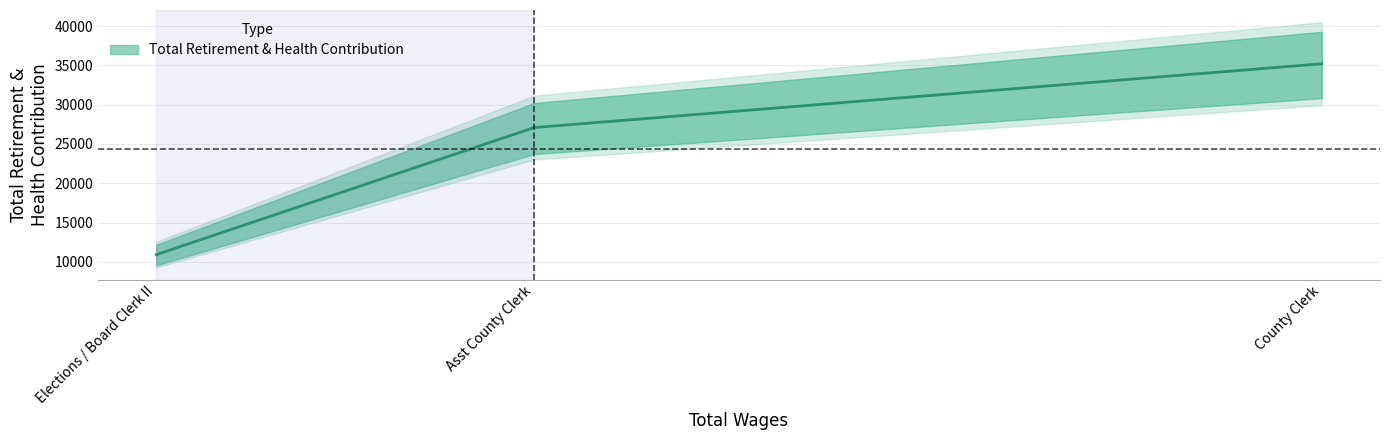

Rank the categories by value from lowest to highest.

Elections / Board Clerk II, Asst County Clerk, County Clerk